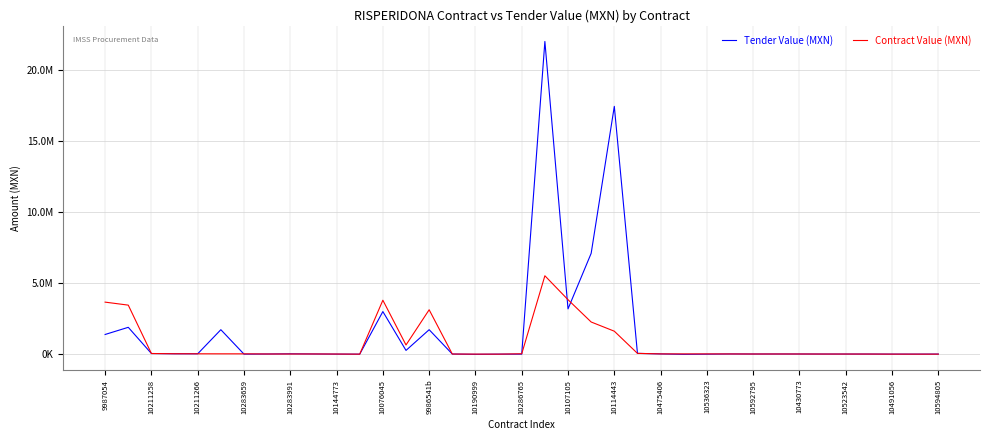

Which series has the largest total across all categories?

Tender Value (MXN)